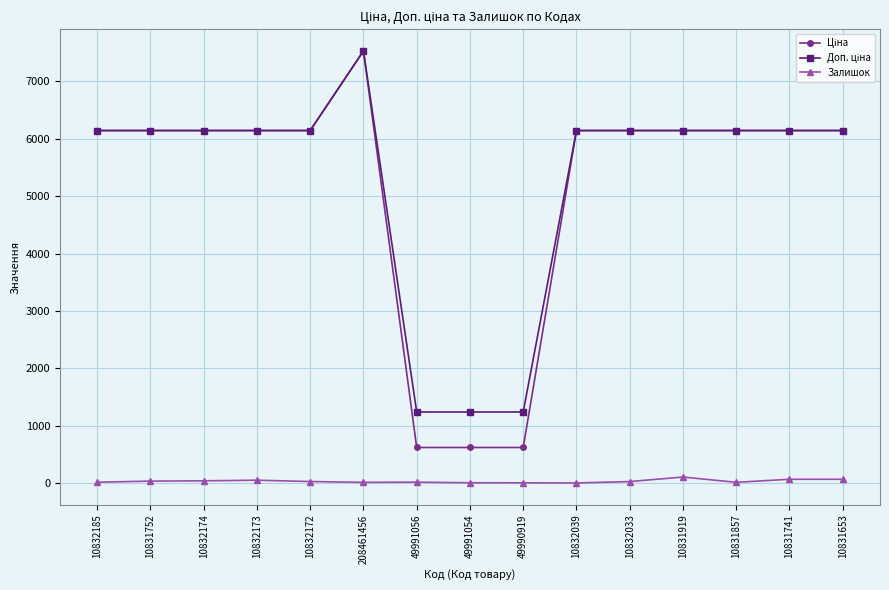

Which label corresponds to the largest value in the chart?

208461456